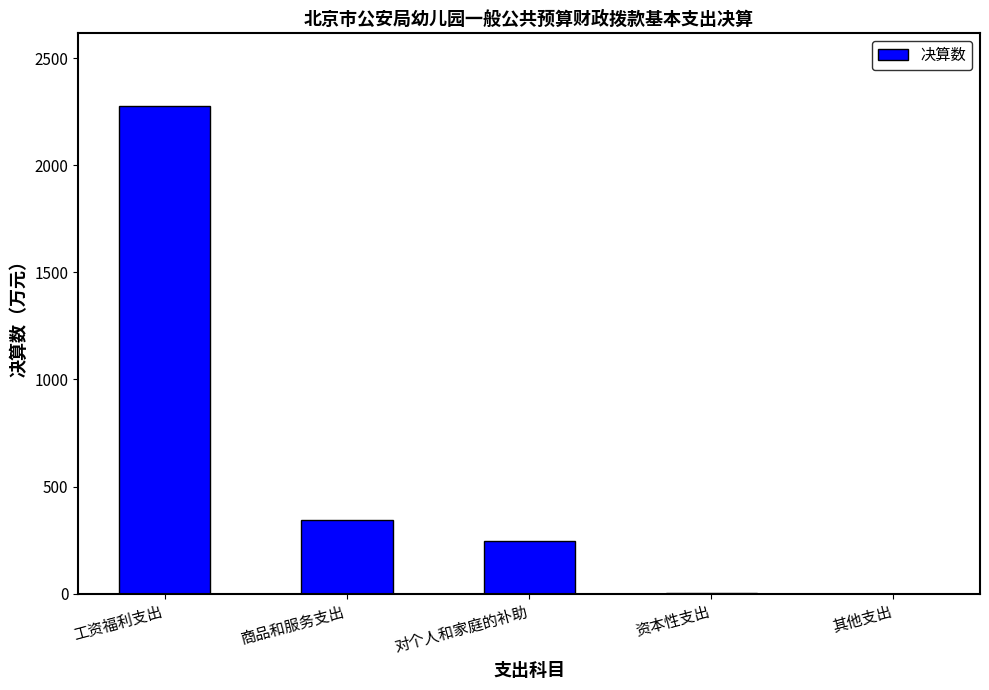

Is it true that the value at 工资福利支出 is 2274.1?

True